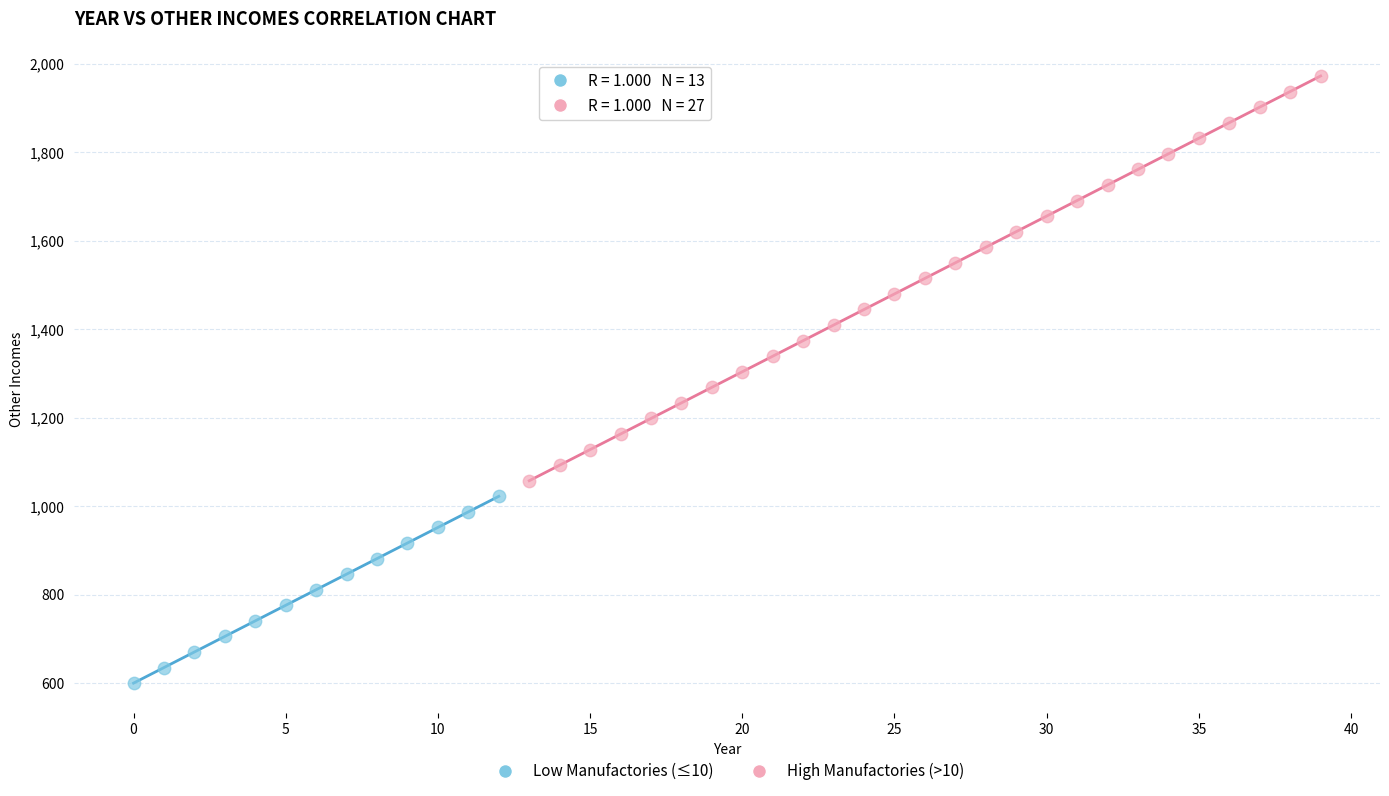

Which series has the largest Y range (max minus min)?

High Manufactories (>10)